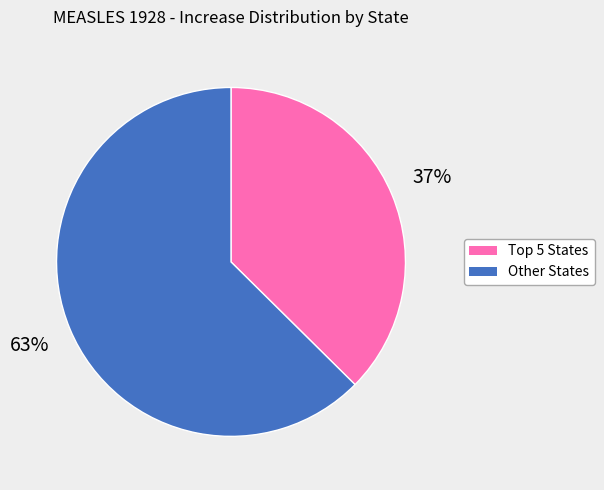

Is there any slice that represents more than half of the pie?

Yes